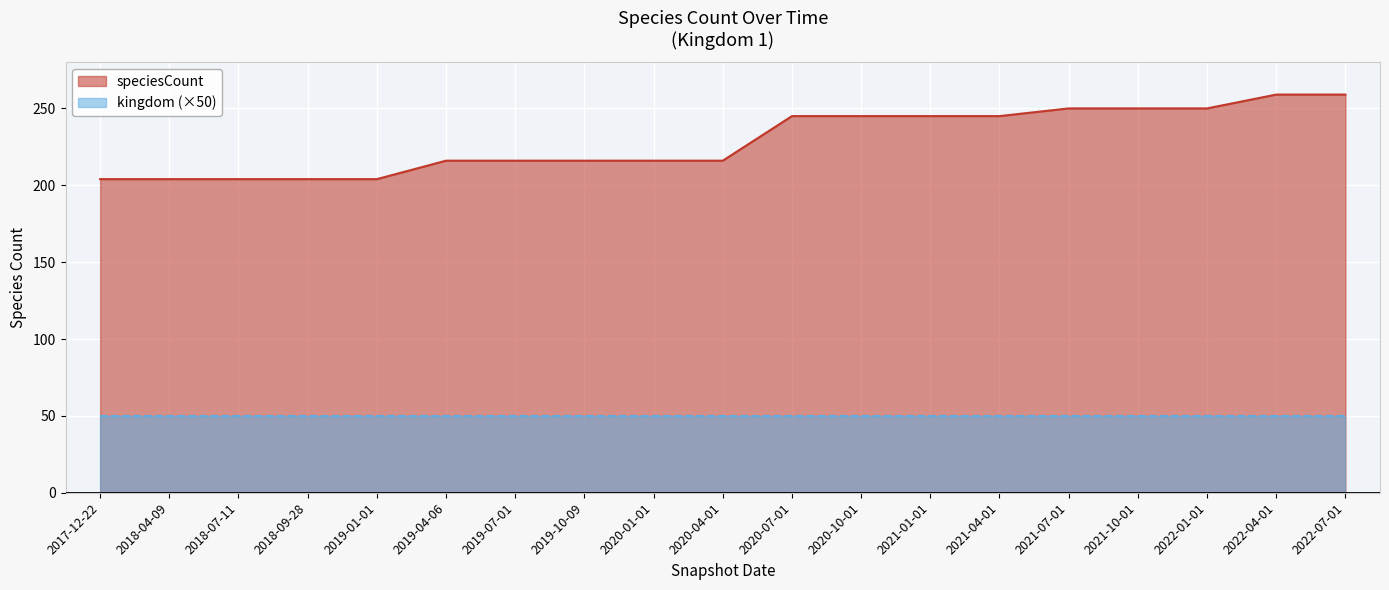

Is it true that the value at 2022-01-01 is 330?

False